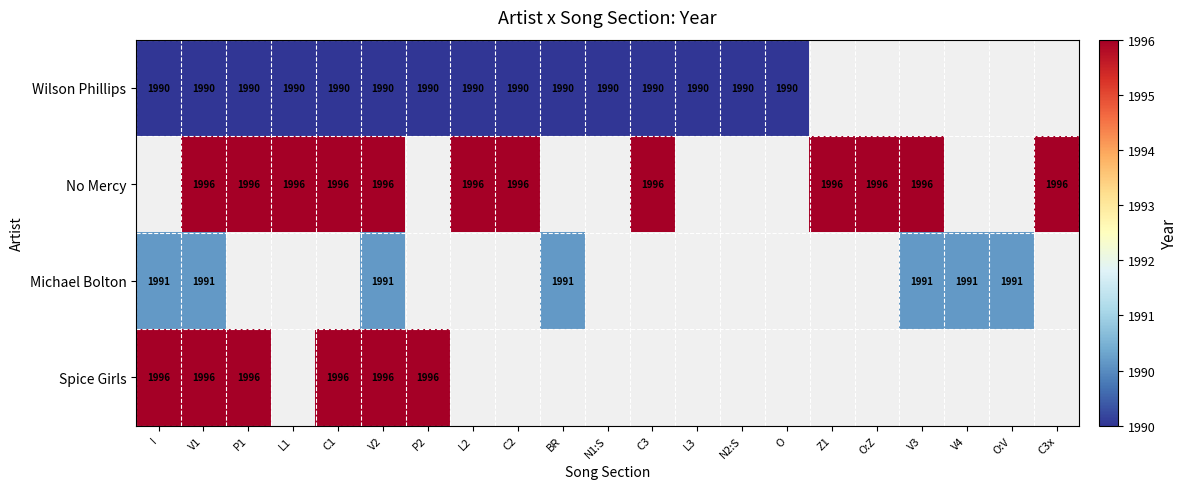

Count the number of data series in this chart.

4